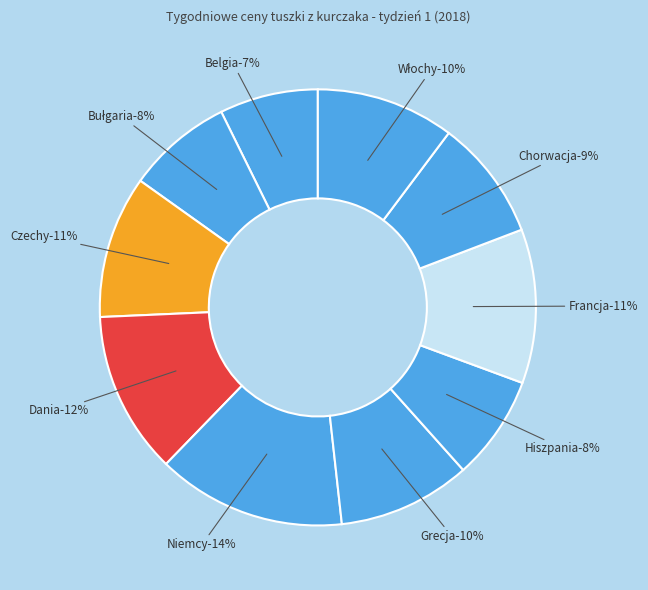

To the nearest percent, what is the difference between the Hiszpania and Grecja slice percentages?

2%